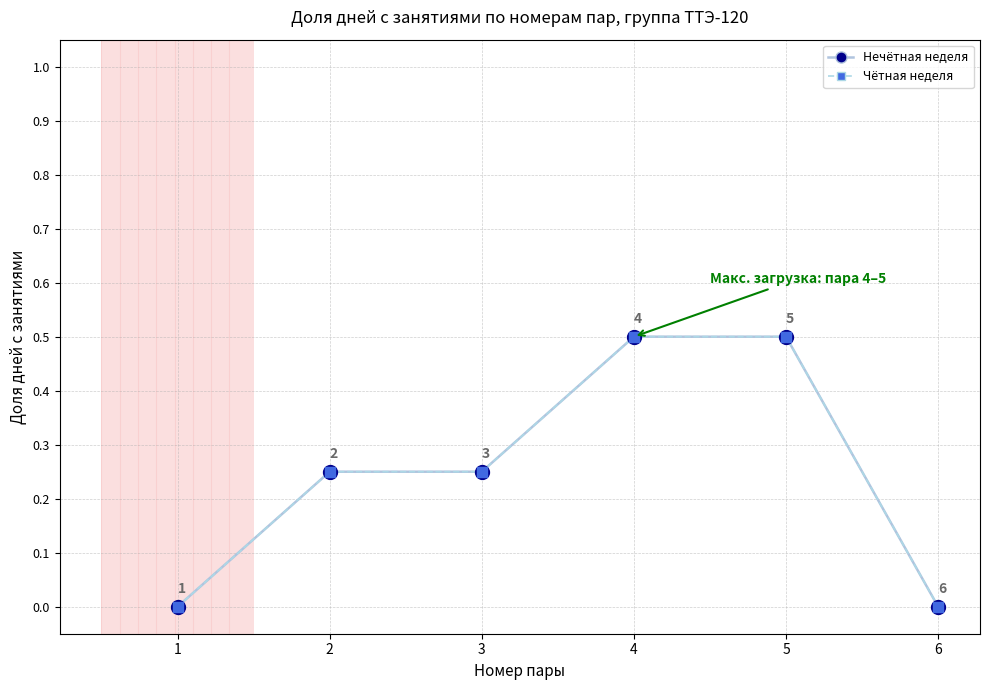

Is this an area chart (filled region under the line)?

No